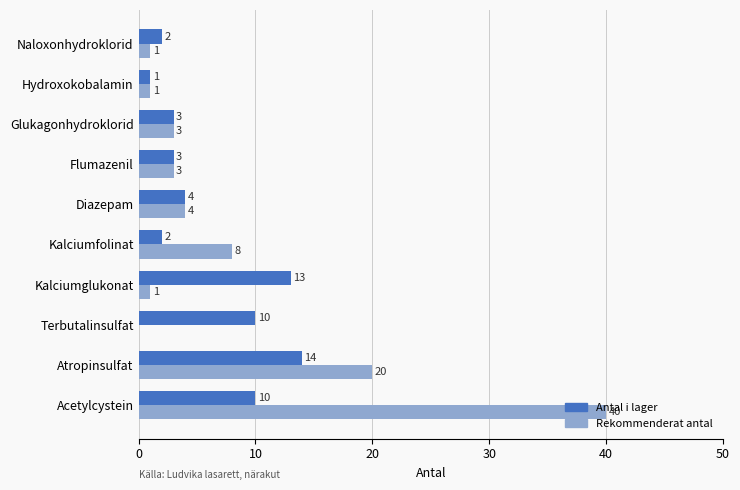

What is the maximum value shown in the chart?

40